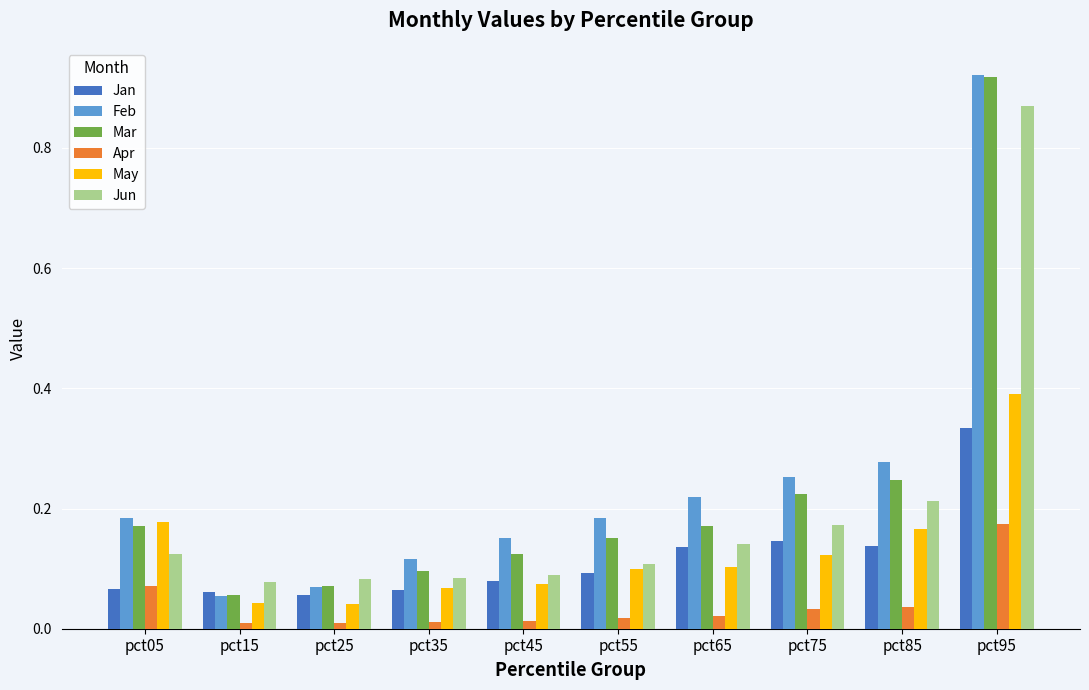

What are all the series names shown in the legend?

Jan, Feb, Mar, Apr, May, Jun